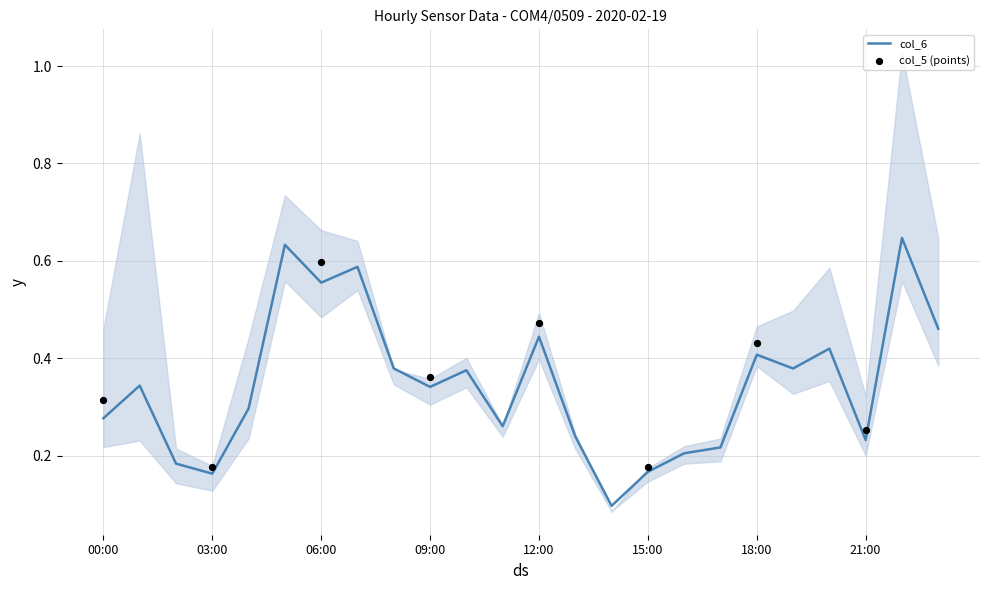

True or false: col_6 has a value of 0.4 at 00:00.

False